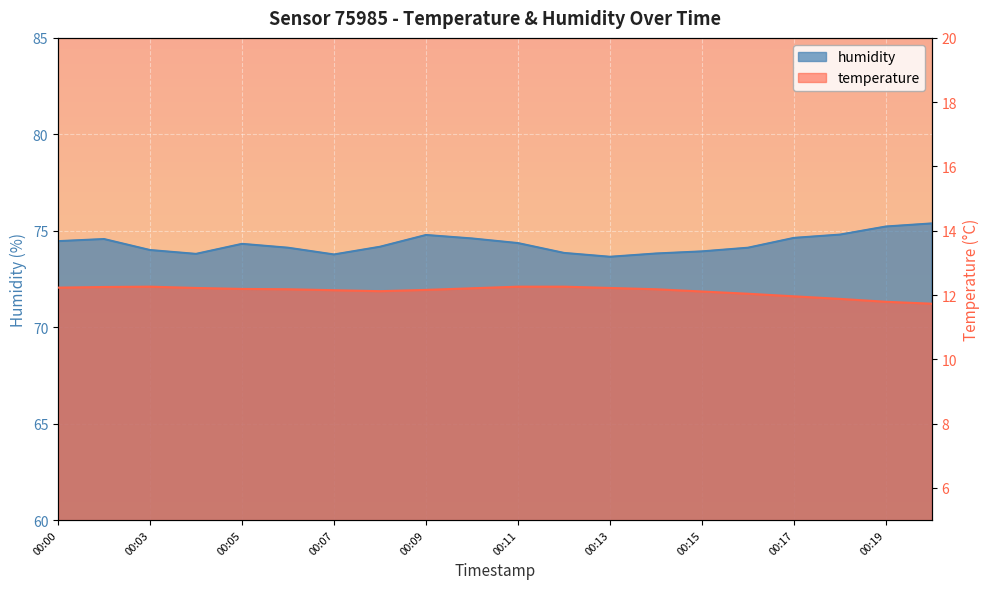

At which label does temperature first exceed 12?

00:00